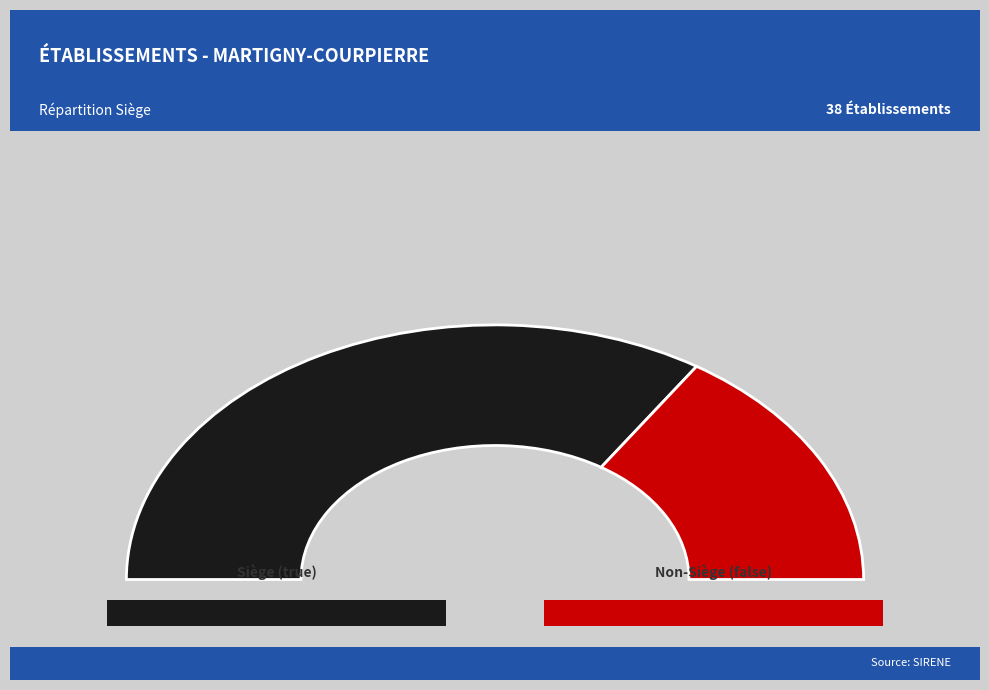

Combined, do true and false account for over 50%?

Yes